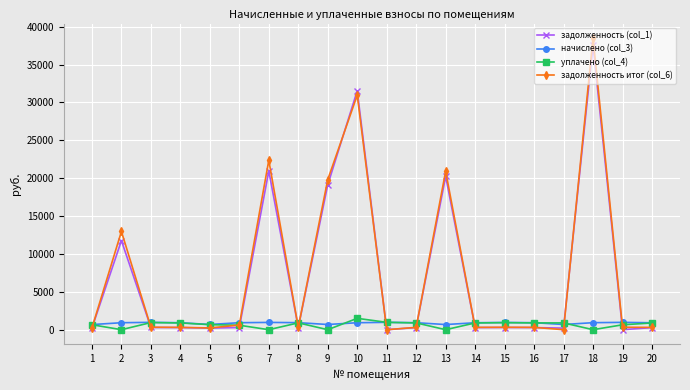

The value of уплачено (col_4) at 8 is 900.5. True or false?

True